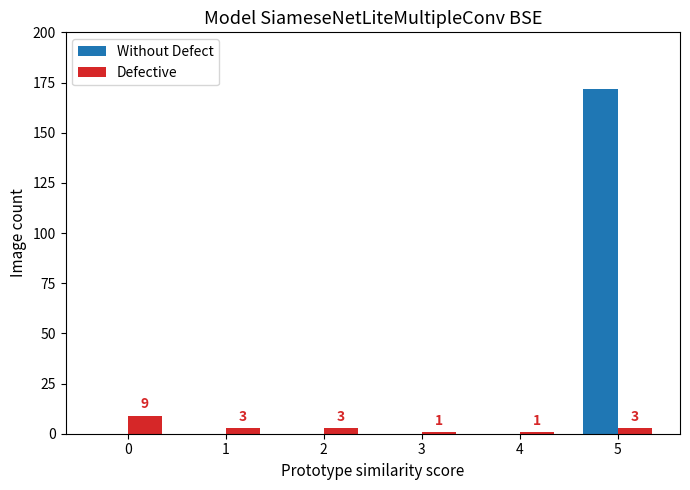

Reading left to right, what are all the values shown in this chart?

Without Defect: 0=0	1=0	2=0	3=0	4=0	5=172
Defective: 0=9	1=3	2=3	3=1	4=1	5=3